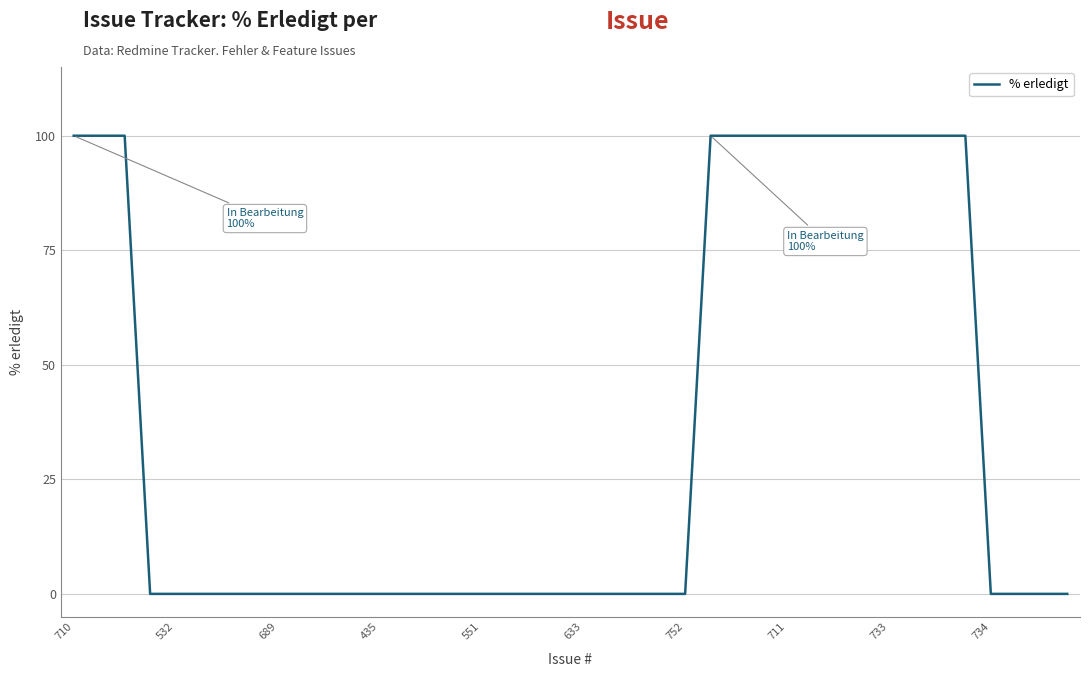

What is the greatest value displayed?

100